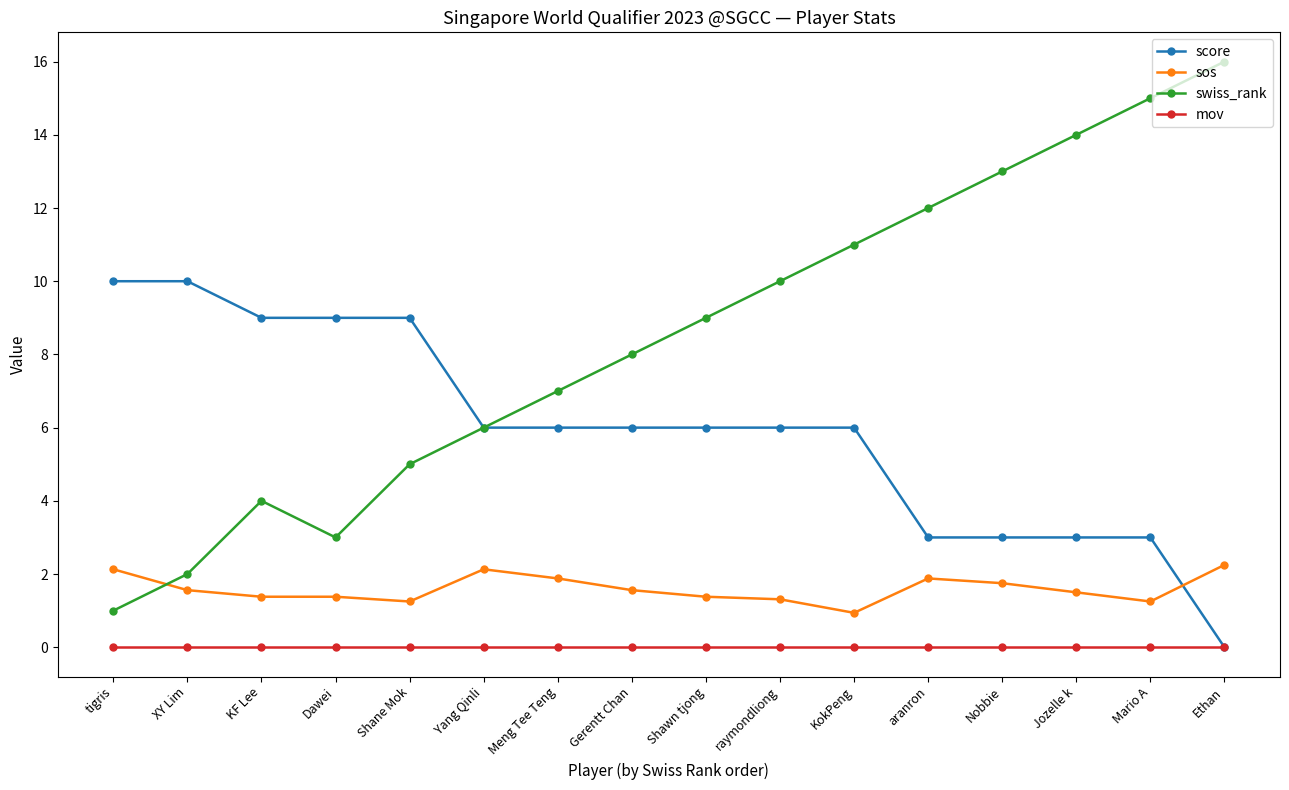

How many series are shown in this chart?

4